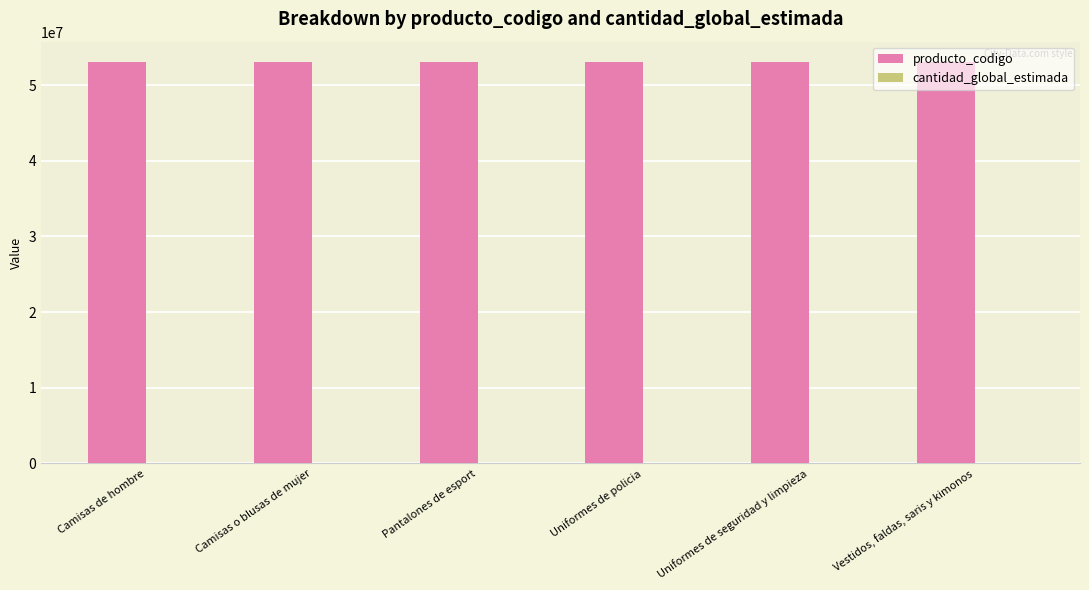

True or false: producto_codigo has a value of 53102002 at Vestidos, faldas, saris y kimonos.

True